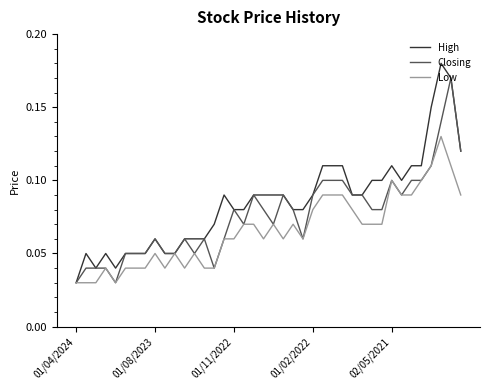

Which series has the largest total across all categories?

High